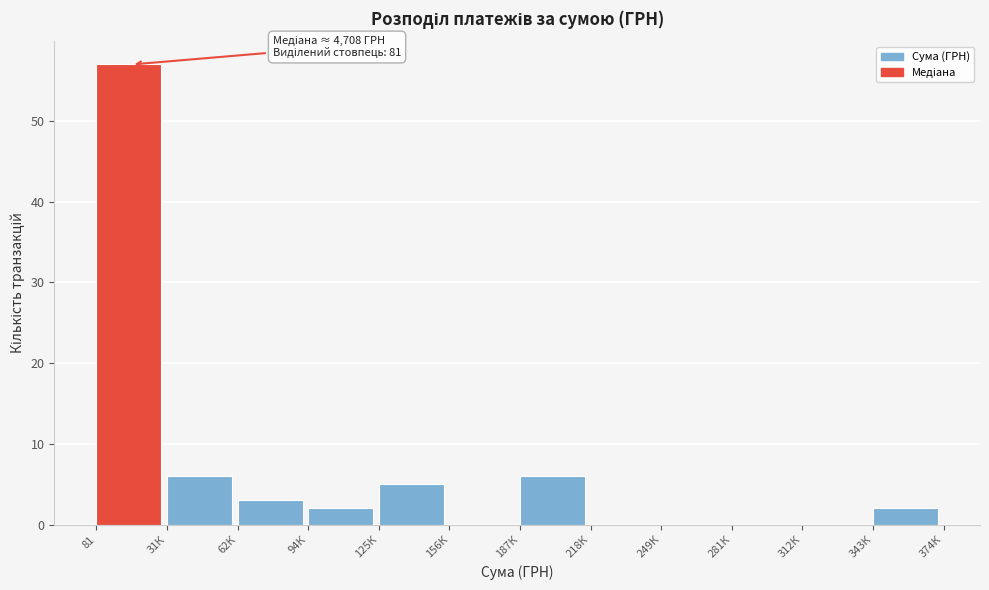

Reading left to right, list all the values displayed in this chart.

81=57	31К=6	62К=3	94К=2	125К=5	156К=0	187К=6	218К=0	249К=0	281К=0	312К=0	343К=2